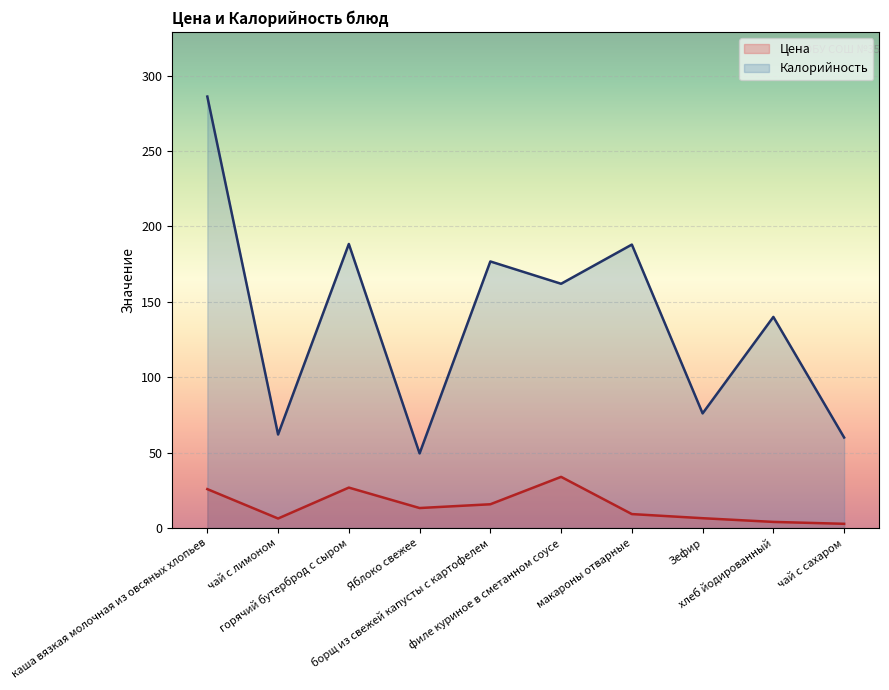

The Цена series shows 8.2 at чай с лимоном. True or false?

False